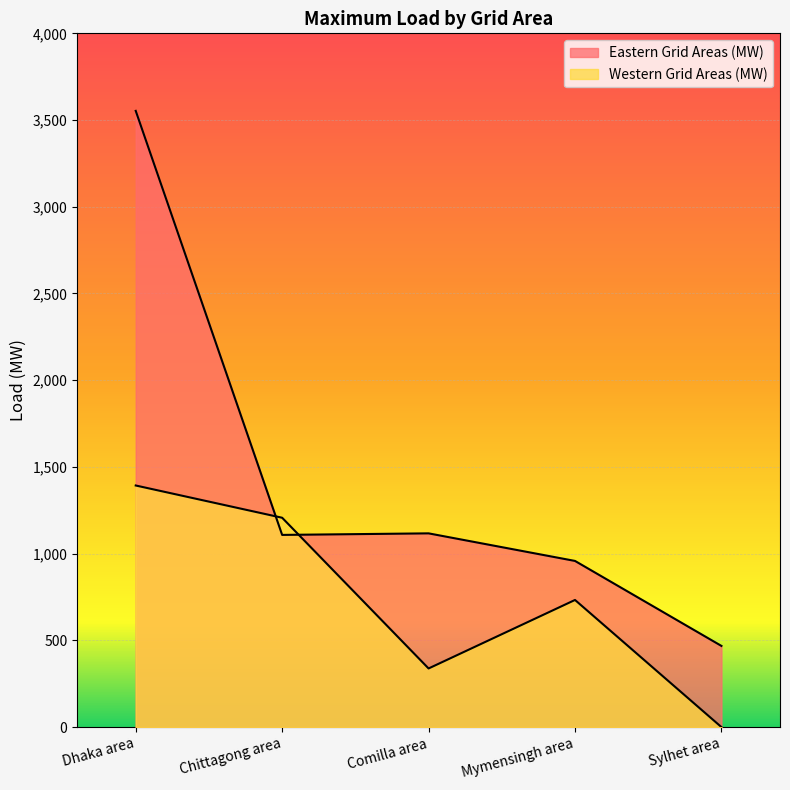

Rank the categories by Eastern Grid Areas (MW) value from highest to lowest.

Dhaka area, Comilla area, Chittagong area, Mymensingh area, Sylhet area